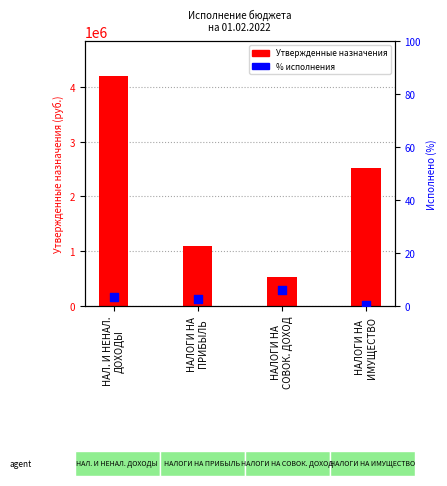

What are all the series names shown in the legend?

Утвержденные назначения, Исполнено %